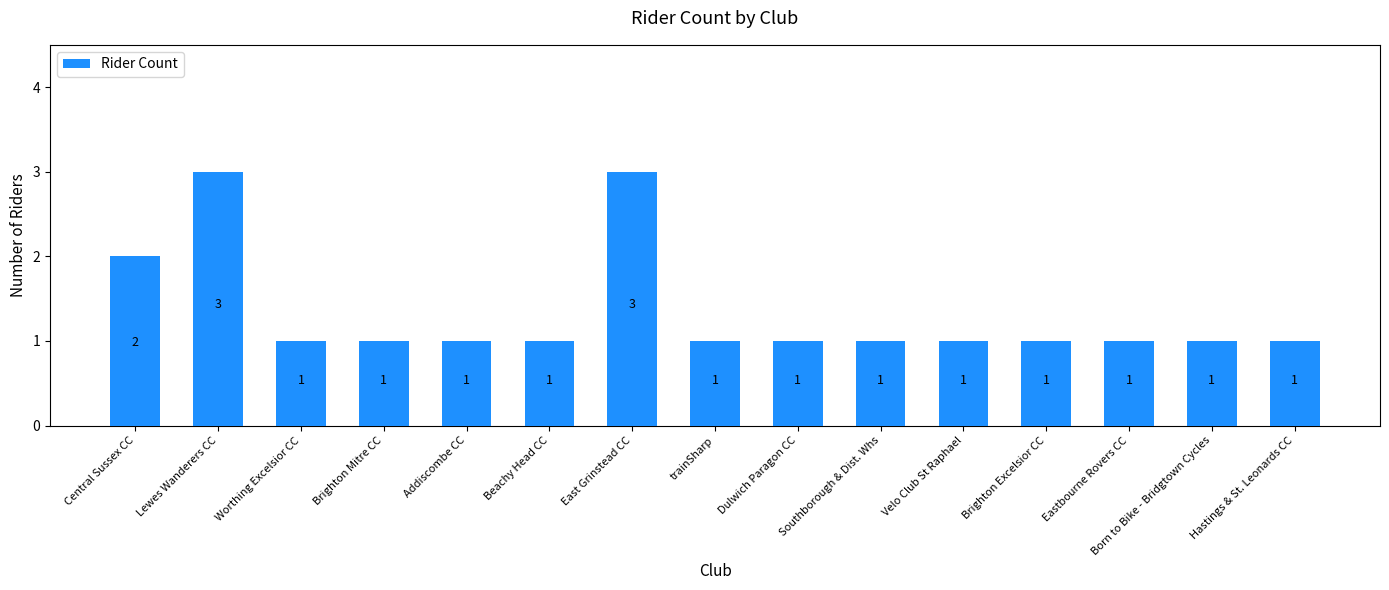

Where is the data nearest to the value 2?

Central Sussex CC